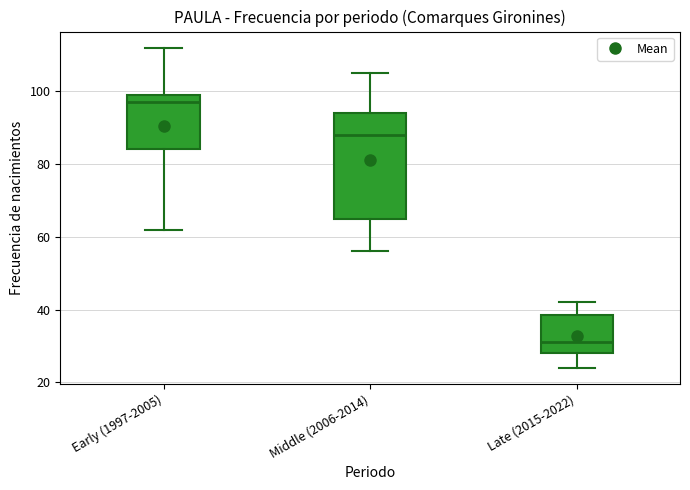

Reading left to right, read every box against the y-axis: the position of its median line, the range the box covers, and the ends of its whiskers. The values are not printed on the chart, so give them approximately, as read against the axis.

Early (1997-2005): median 98, box 84 to 100, whiskers 62 to 112
Middle (2006-2014): median 88, box 66 to 94, whiskers 56 to 106
Late (2015-2022): median 32, box 28 to 38, whiskers 24 to 42